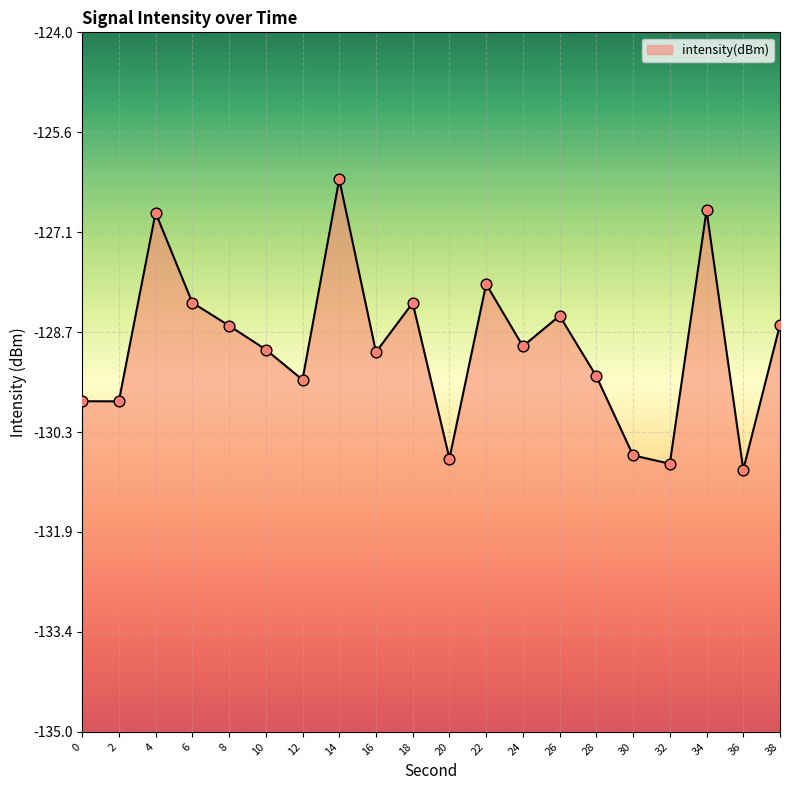

Between 18 and 36, which is larger?

18